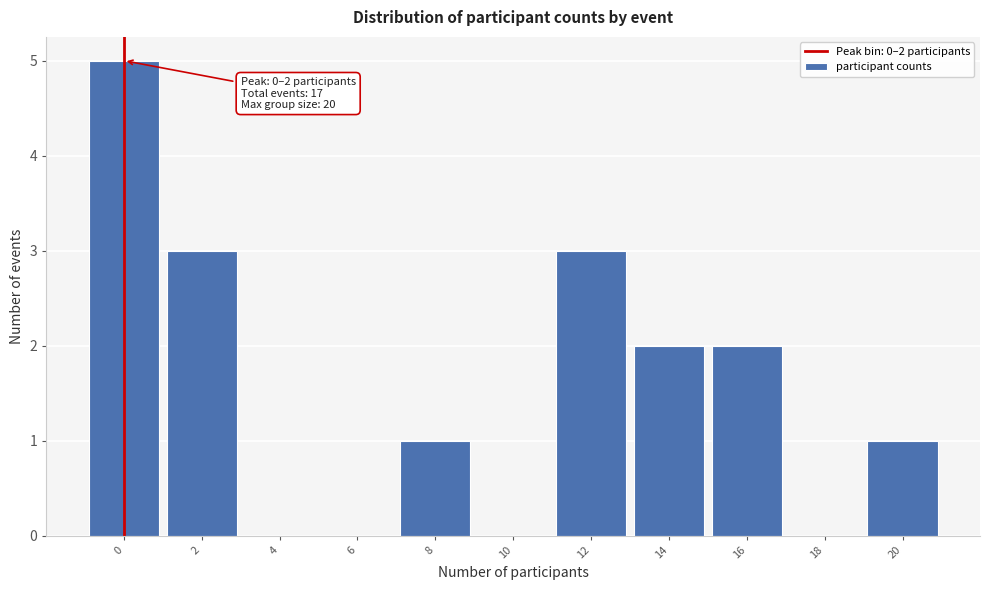

Reading right to left, list all the values displayed in this chart.

20=1	18=0	16=2	14=2	12=3	10=0	8=1	6=0	4=0	2=3	0=5